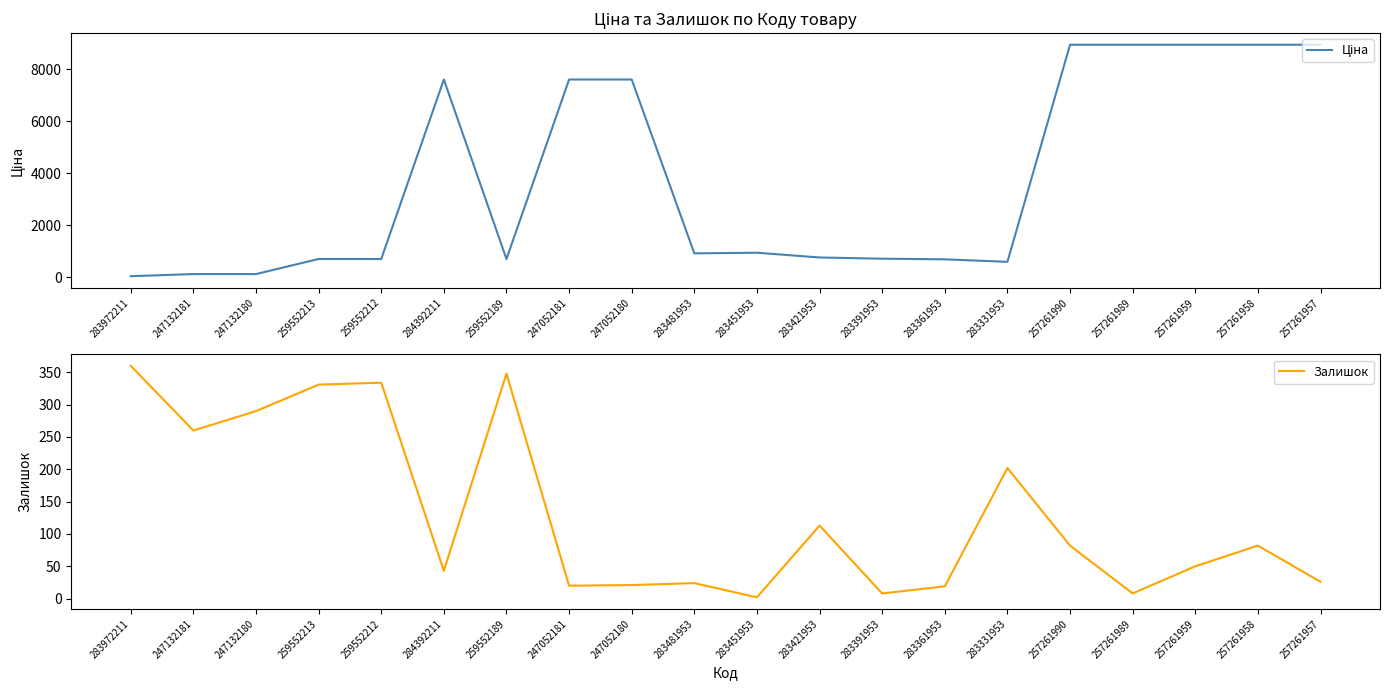

Is the value of Ціна at 247132181 greater than the value of Залишок at 283361953?

Yes